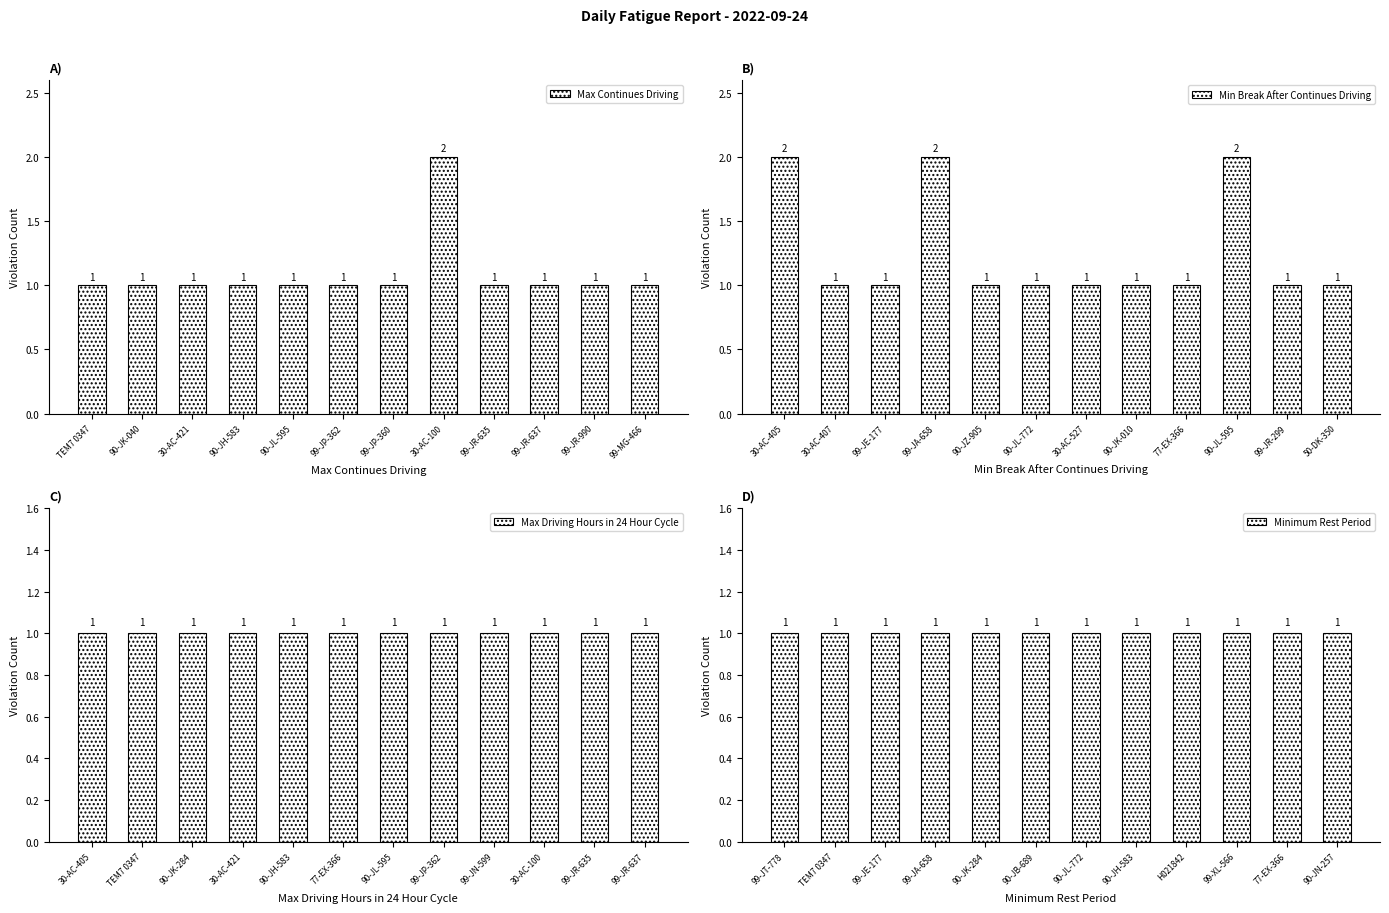

The value of Max Continues Driving at TEM7 0347 is 1. True or false?

True